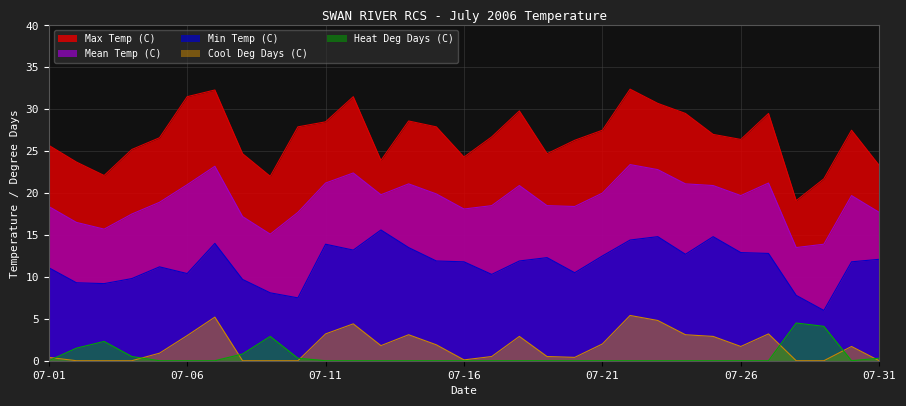

How many data points in Max Temp (C) are above 26?

19